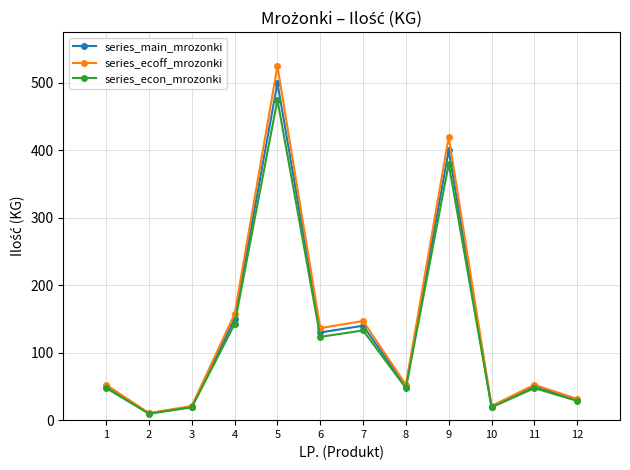

What is the difference between the series_econ_mrozonki values at 11 and 4?

95.0